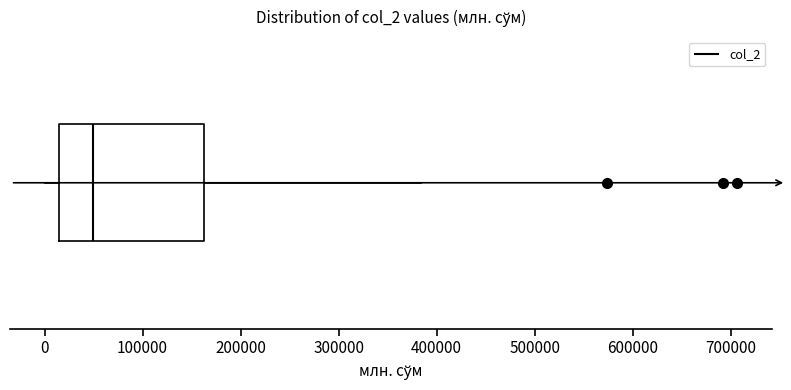

Where is the right edge of the box on the x-axis? The values are not printed on the chart, so give them approximately, as read against the axis.

160000